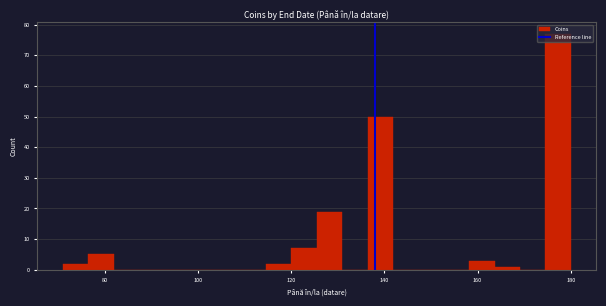

Around what value on the x-axis is the tallest bar? Give the approximate position of its centre, as read against the axis.

178